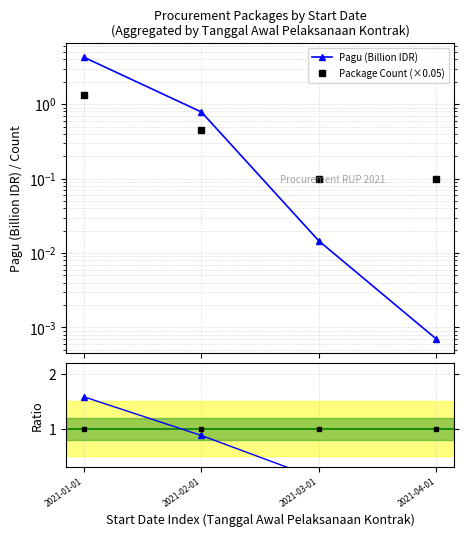

Which series has the largest total across all categories?

Pagu (Billion IDR)